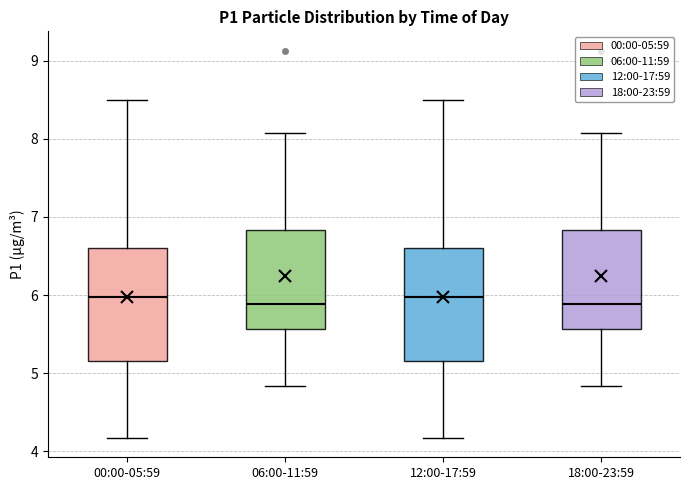

Reading left to right, transcribe this box plot: for each box, give where its median line is, the range the box spans, and where its two whiskers end, as read against the y-axis. The values are not printed on the chart, so give them approximately, as read against the axis.

00:00-05:59: median 6.0, box 5.2 to 6.6, whiskers 4.2 to 8.5
06:00-11:59: median 5.9, box 5.6 to 6.8, whiskers 4.8 to 8.1
12:00-17:59: median 6.0, box 5.2 to 6.6, whiskers 4.2 to 8.5
18:00-23:59: median 5.9, box 5.6 to 6.8, whiskers 4.8 to 8.1